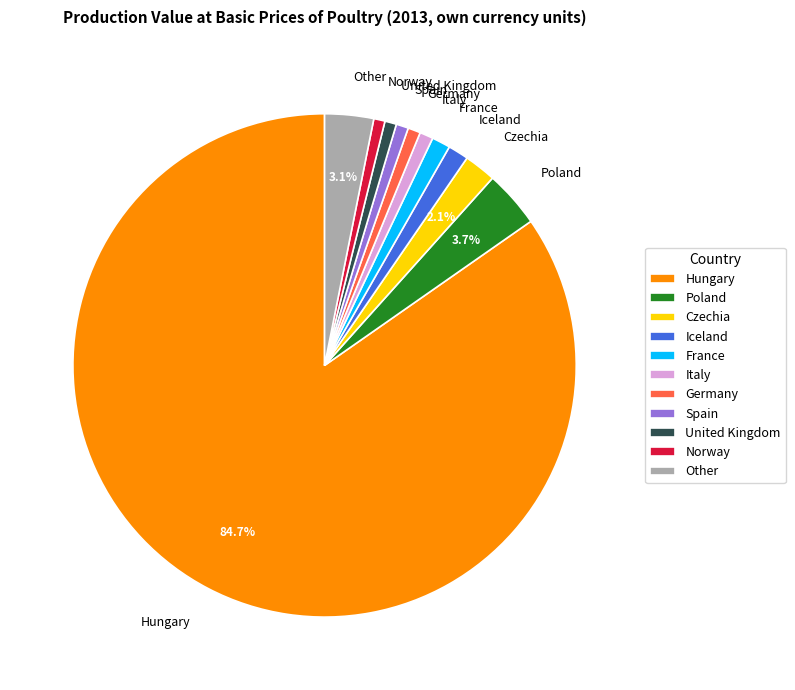

What is the ratio of the value at France to the value at Poland?

0.3